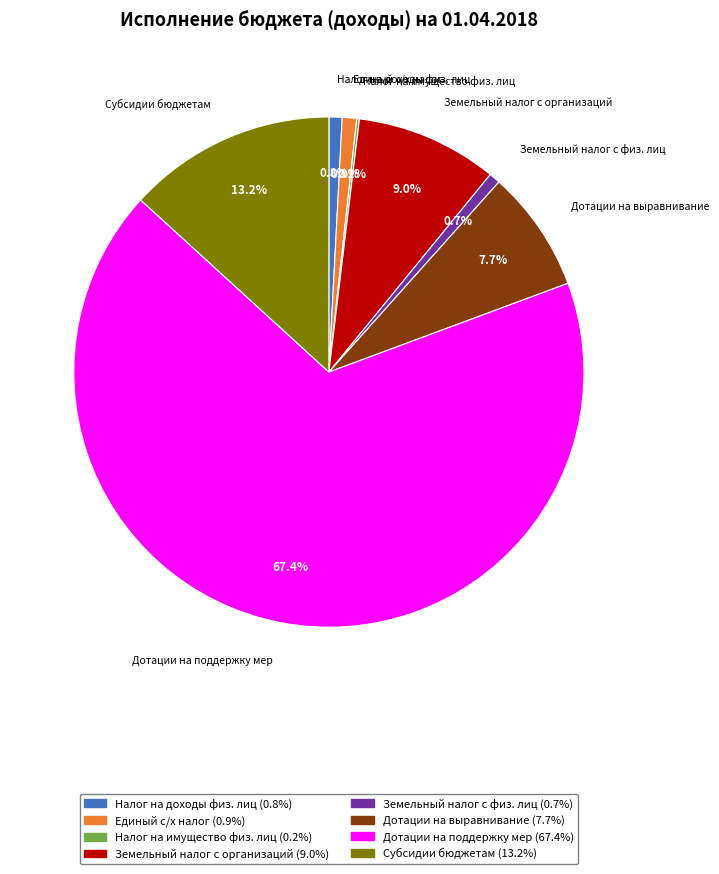

Which category has the biggest portion of the pie?

Дотации на поддержку мер (67.4%)